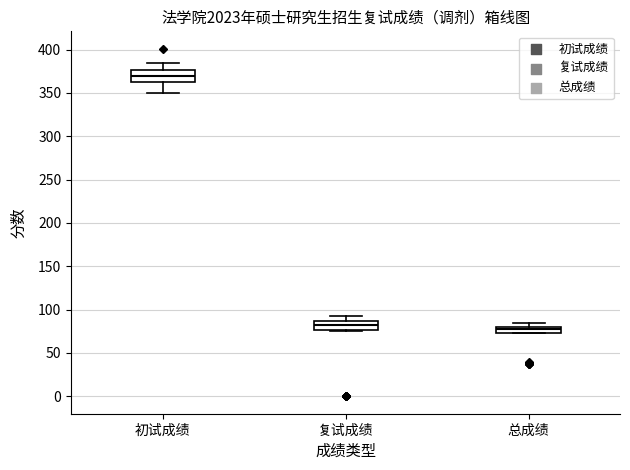

Where is the lower edge of the box for 初试成绩 on the y-axis? The values are not printed on the chart, so give them approximately, as read against the axis.

365